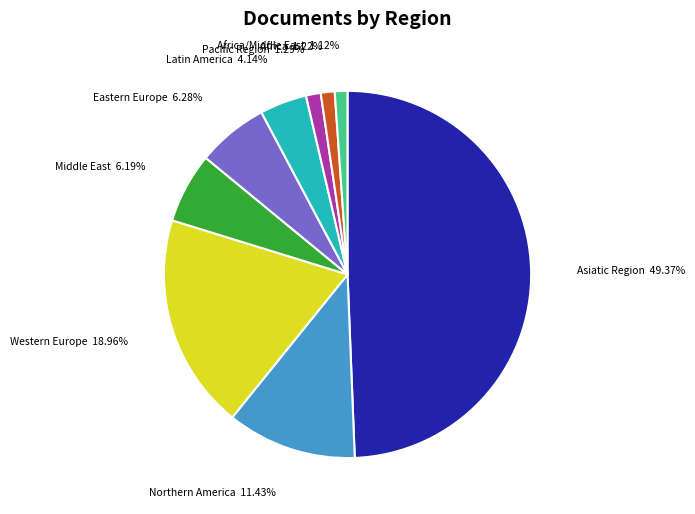

How many slices are in this pie chart?

9